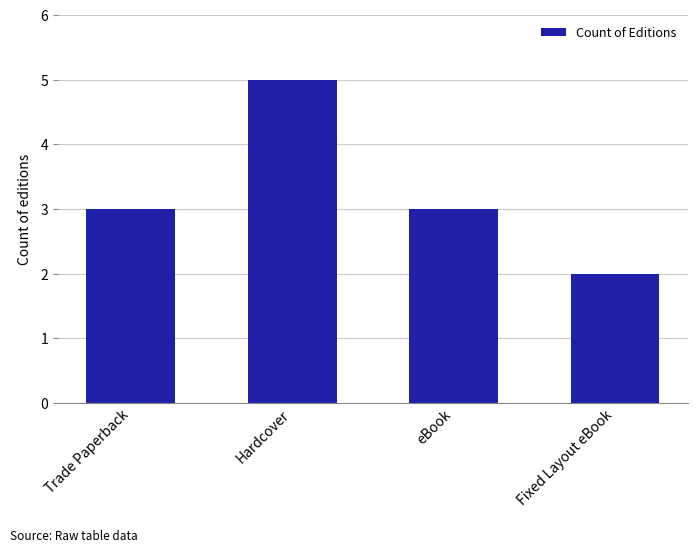

What is the average value?

3